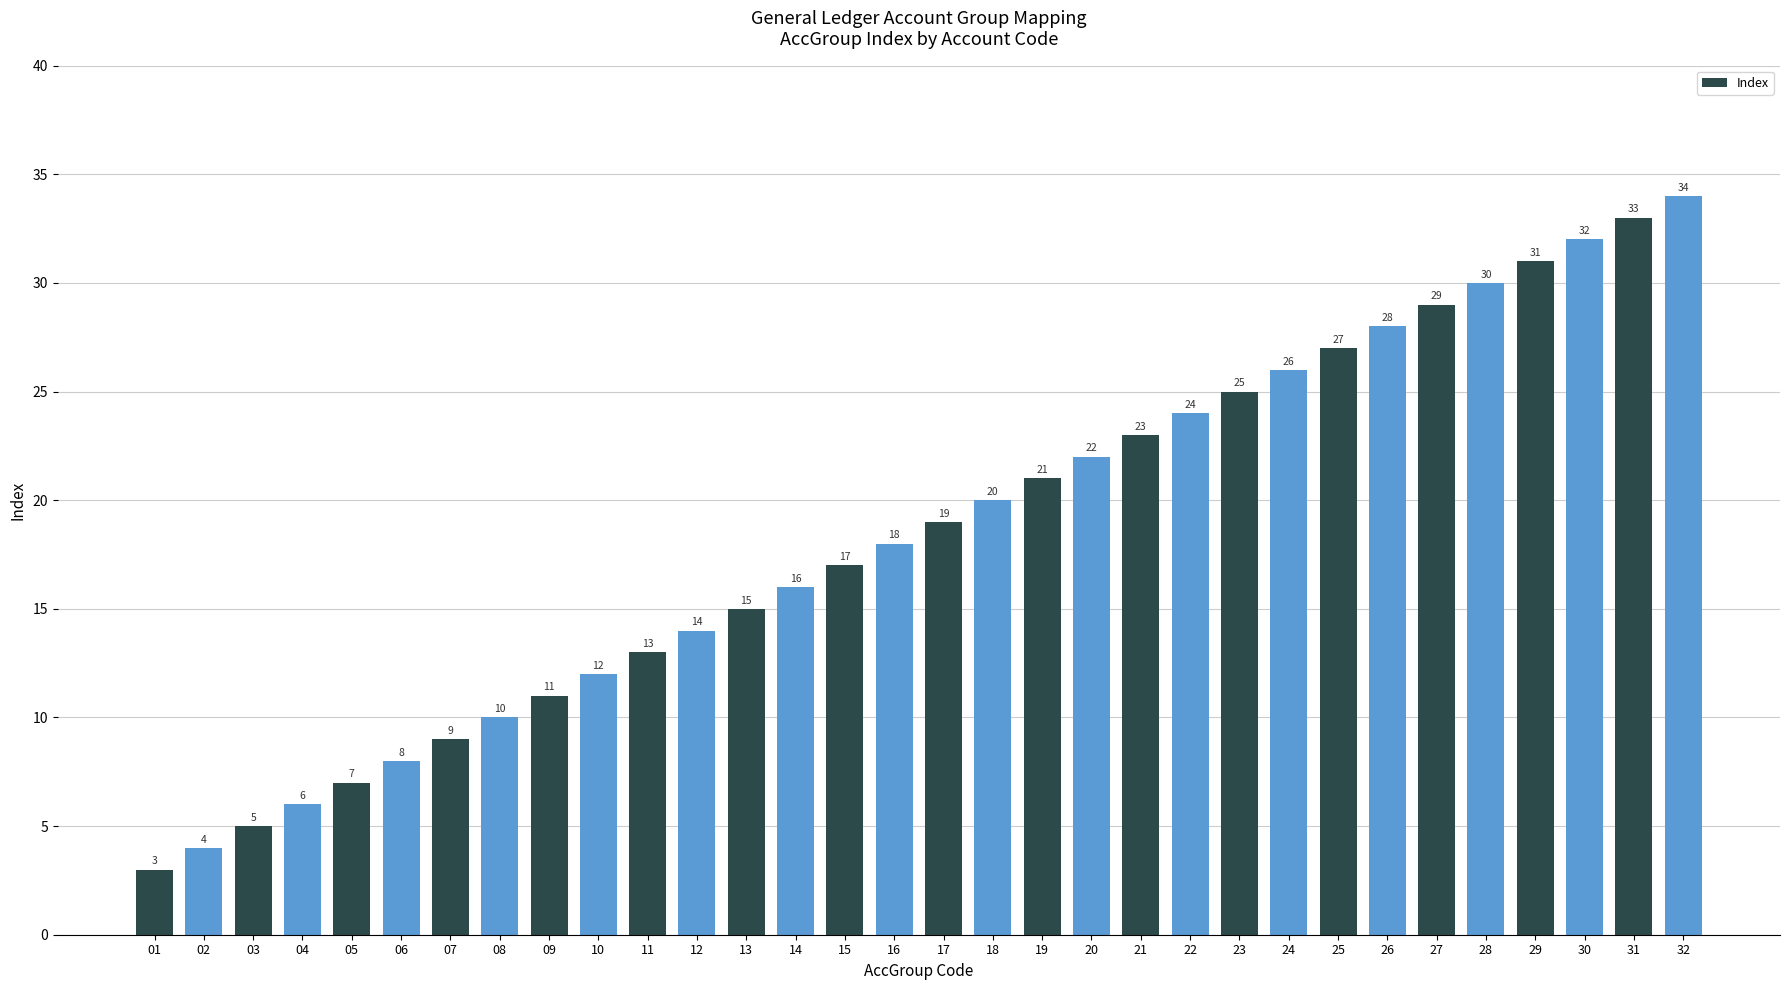

What is the value of the 19th bar from the left?

21